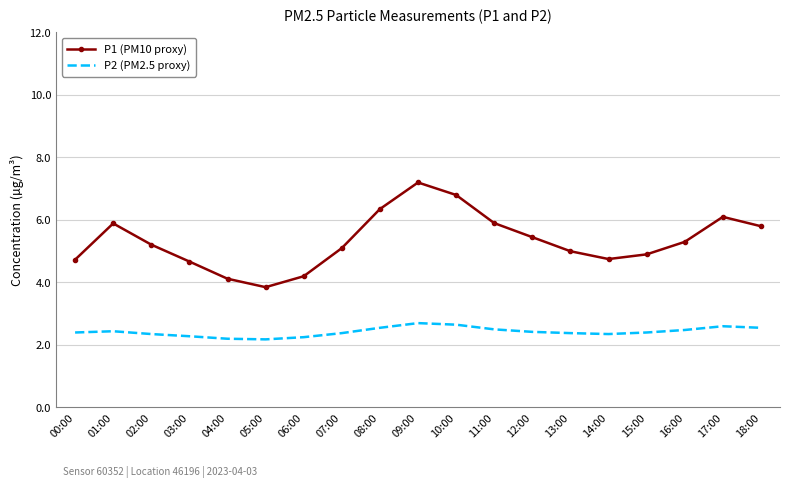

True or false: P2 (PM2.5 proxy) and P1 (PM10 proxy) cross at least once.

False